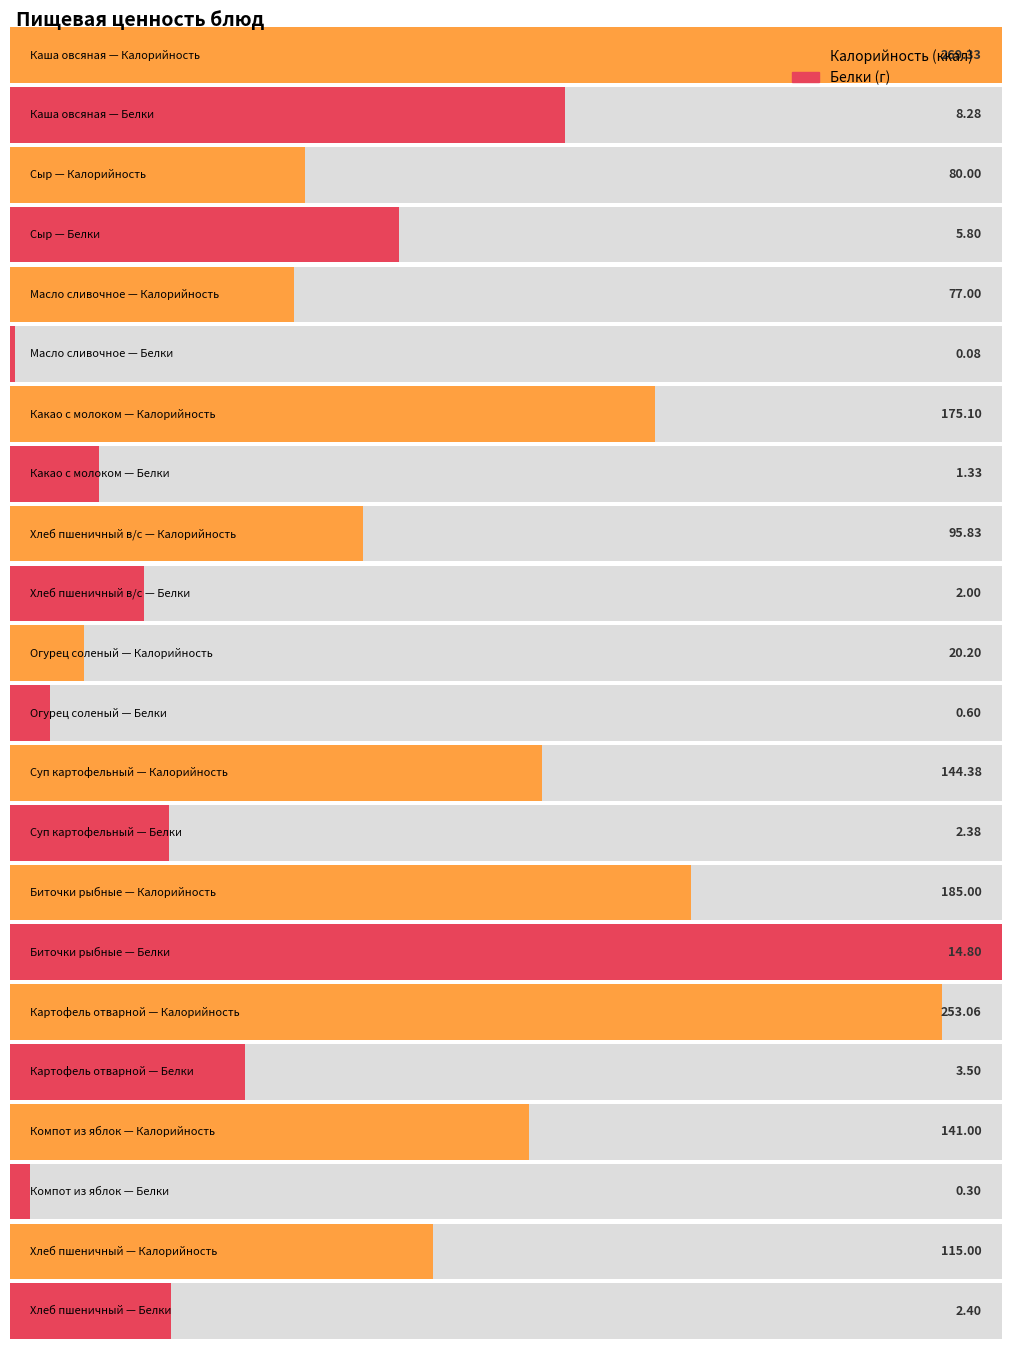

Is it true that Белки equals 0.8 at Какао с молоком?

False